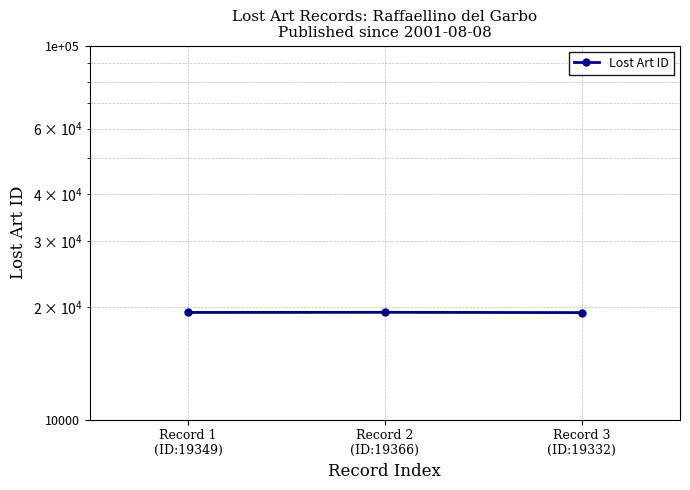

How many lines are shown in the chart?

1